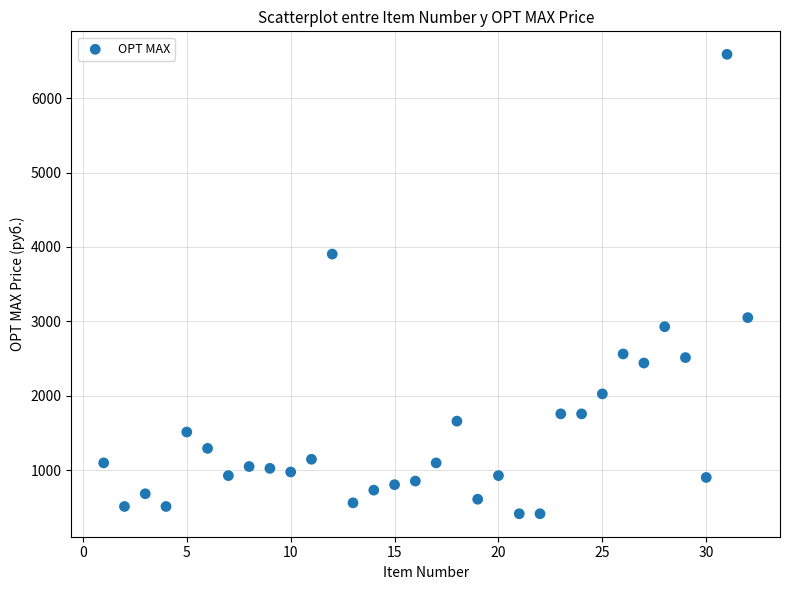

What is the range of X values (max minus min)?

31.0